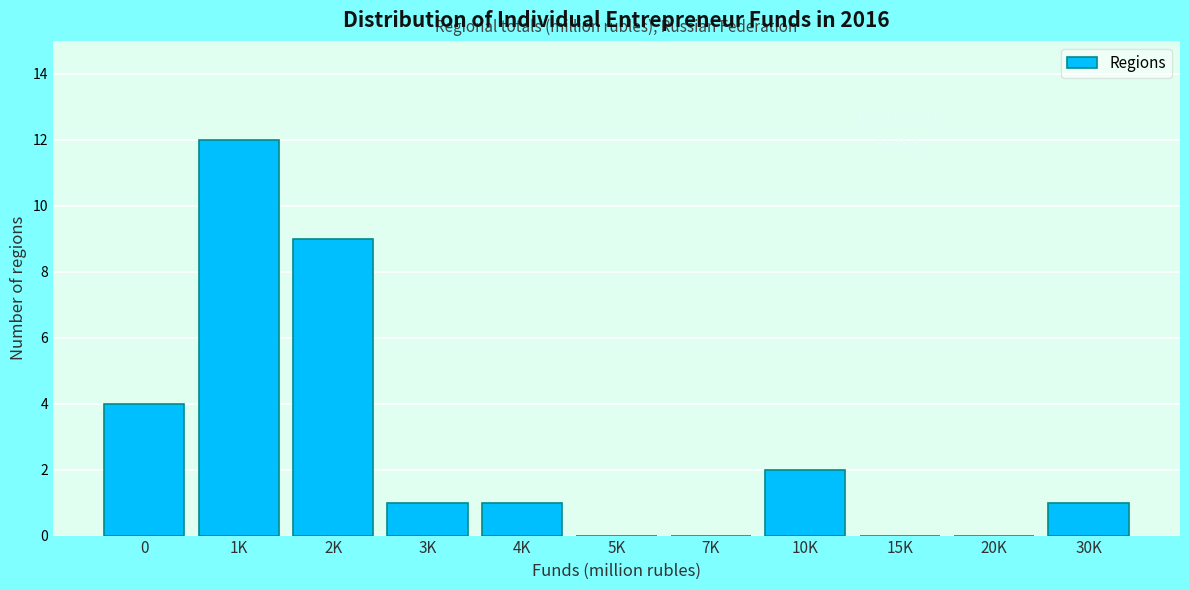

Reading right to left, extract all data points from this chart.

30K=1	20K=0	15K=0	10K=2	7K=0	5K=0	4K=1	3K=1	2K=9	1K=12	0=4